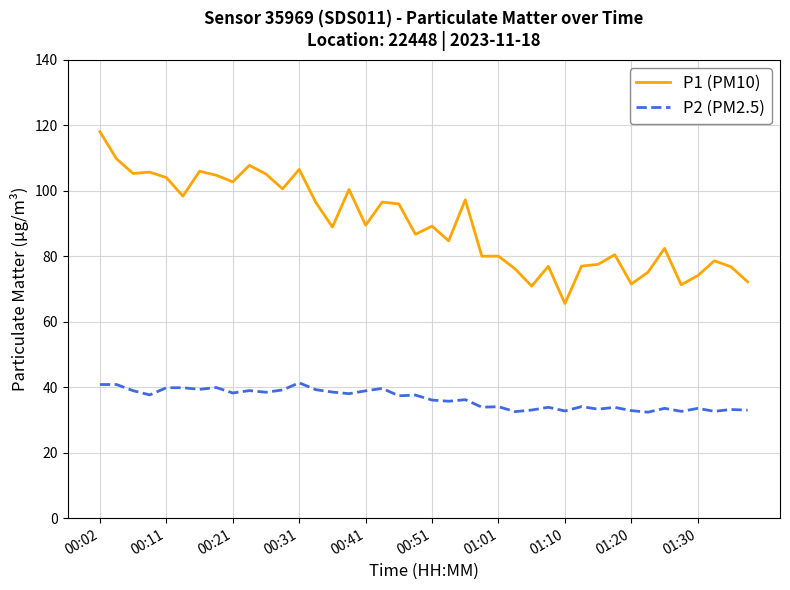

What is the minimum value shown in the chart?

32.4